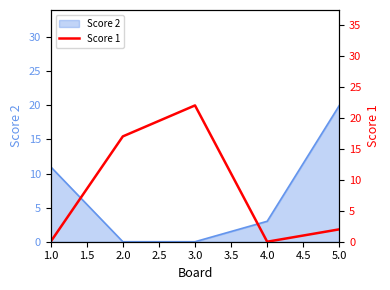

The Score 2 series shows 0 at 2.0. True or false?

True